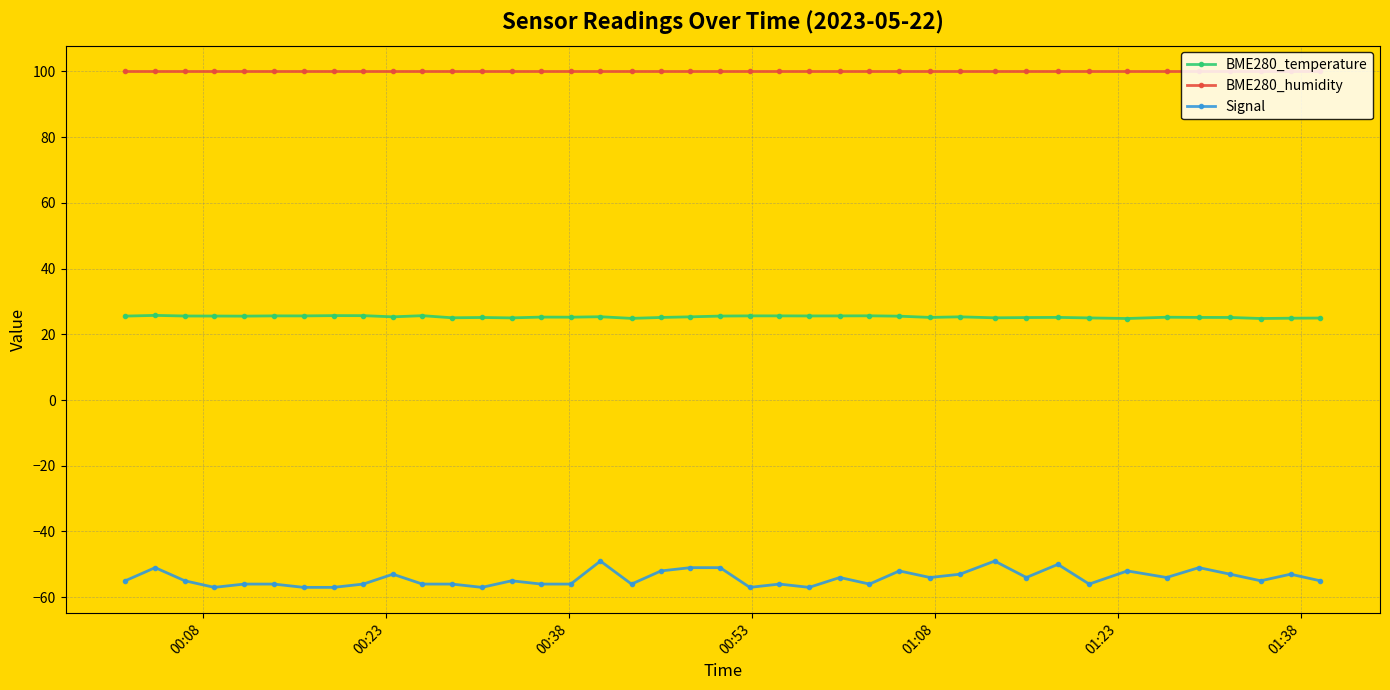

What is the maximum value for Signal?

-49.0